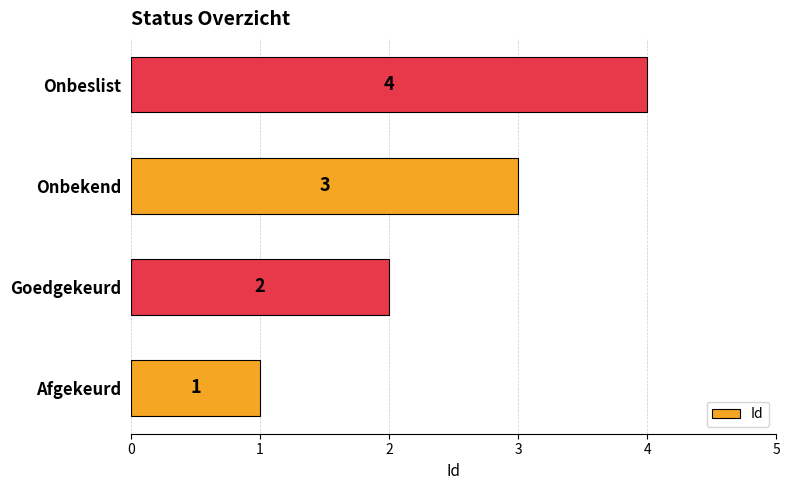

How many bars are there in total?

4